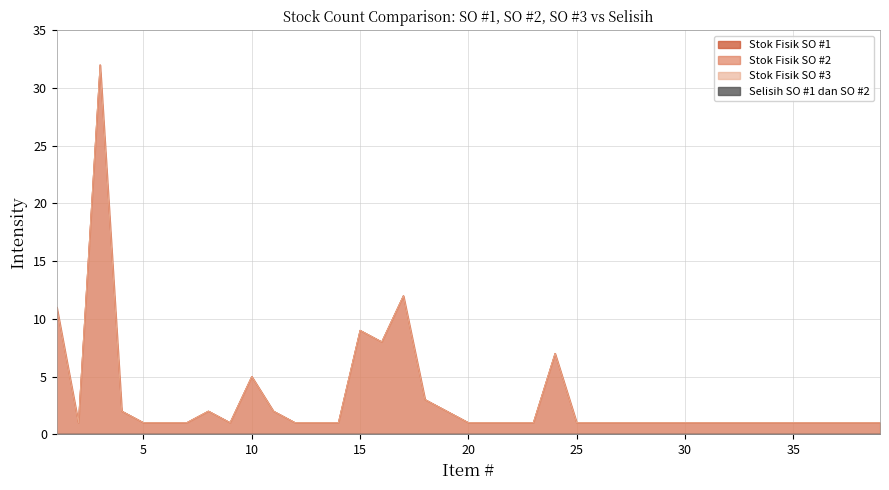

Reading left to right, extract all data points from this chart.

Stok Fisik SO #1: 11	1	32	2	1	1	1	2	1	5	2	1	1	1	9	8	12	3	2	1	1	1	1	7	1	1	1	1	1	1	1	1	1	1	1	1	1	1	1
Stok Fisik SO #2: 11	1	32	2	1	1	1	2	1	5	2	1	1	1	9	8	12	3	2	1	1	1	1	7	1	1	1	1	1	1	1	1	1	1	1	1	1	1	1
Stok Fisik SO #3: 11	1	32	2	1	1	1	2	1	5	2	1	1	1	9	8	12	3	2	1	1	1	1	7	1	1	1	1	1	1	1	1	1	1	1	1	1	1	1